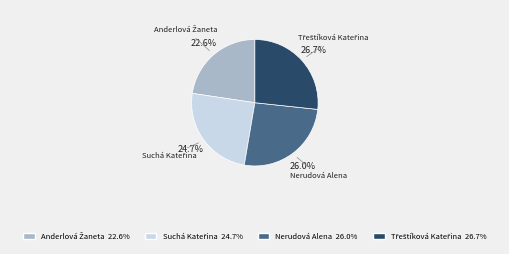

How much of the chart is everything except Nerudová Alena?

74.0%